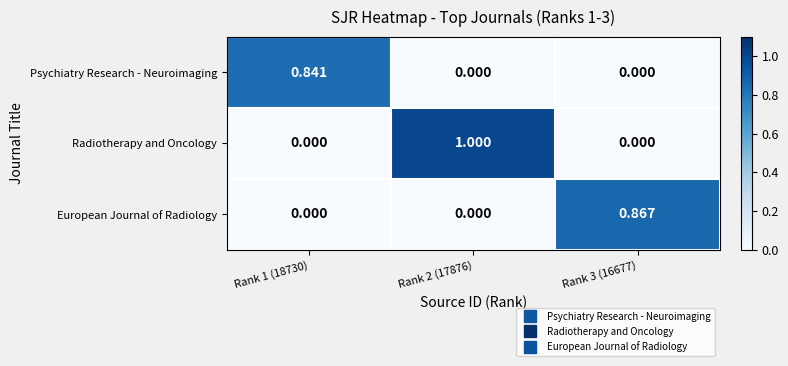

Which series has the largest range (max minus min)?

Radiotherapy and Oncology